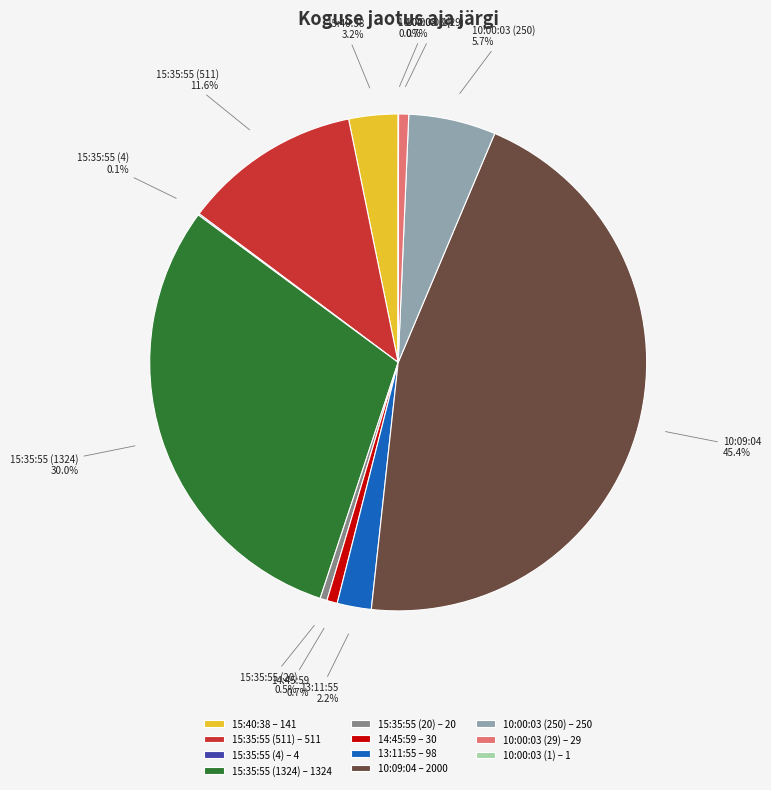

Does 15:35:55 (511) – 511 represent more than half of the total?

No